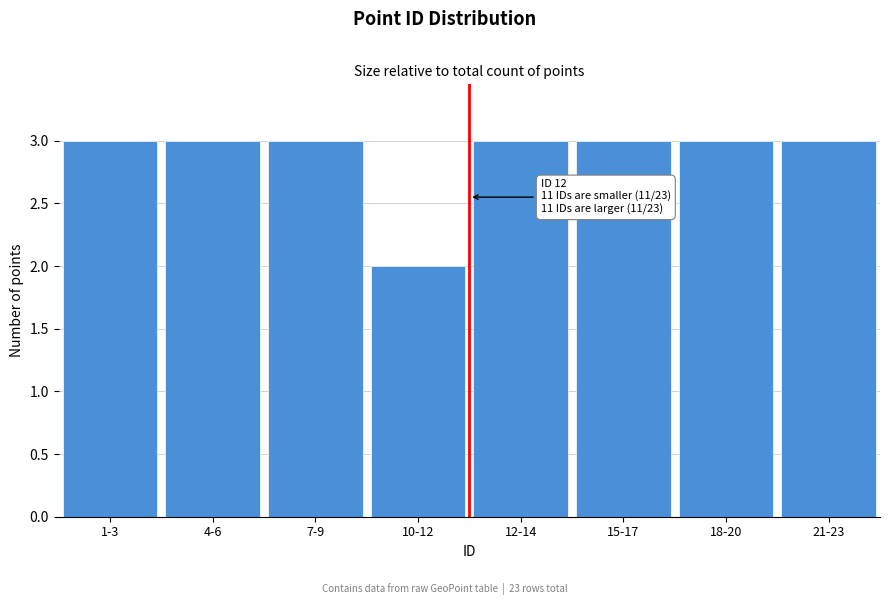

Reading right to left, extract all data points from this chart.

21-23=3	18-20=3	15-17=3	12-14=3	10-12=2	7-9=3	4-6=3	1-3=3